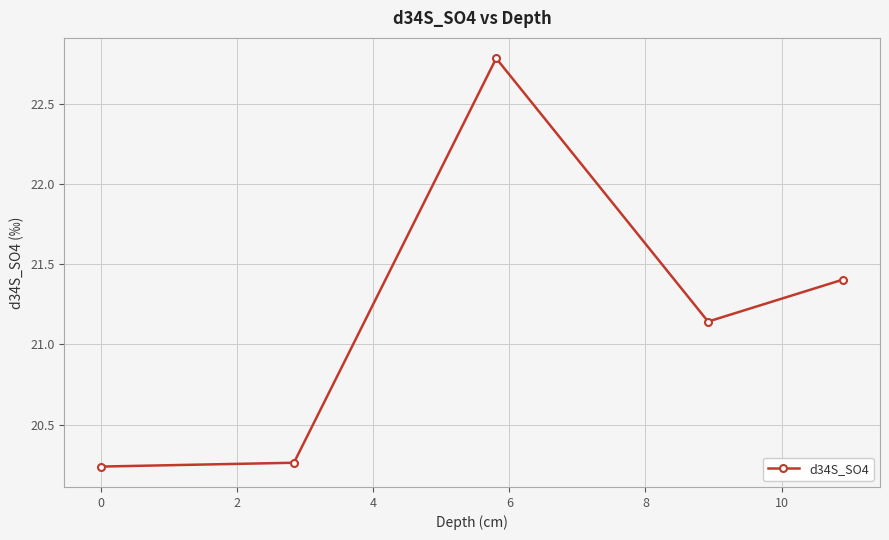

What is the difference between the maximum and second lowest values?

2.5